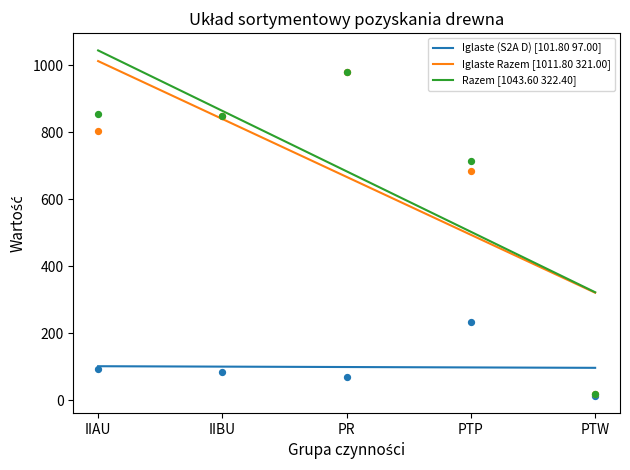

What are all the series names shown in the legend?

Iglaste (S2A D) [101.80 97.00], Iglaste Razem [1011.80 321.00], Razem [1043.60 322.40]